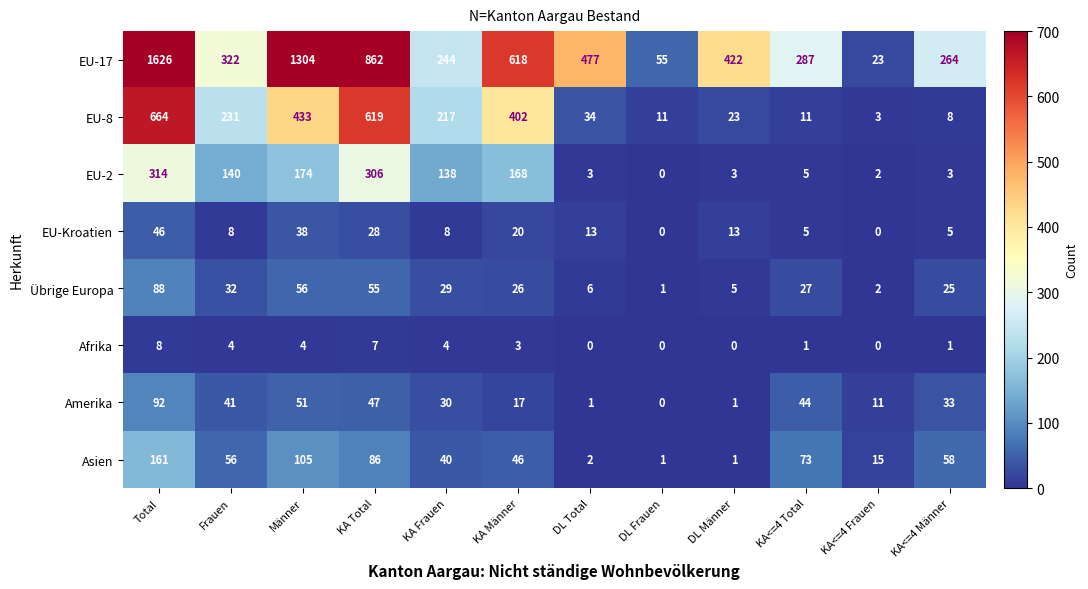

What is the greatest value displayed?

1626